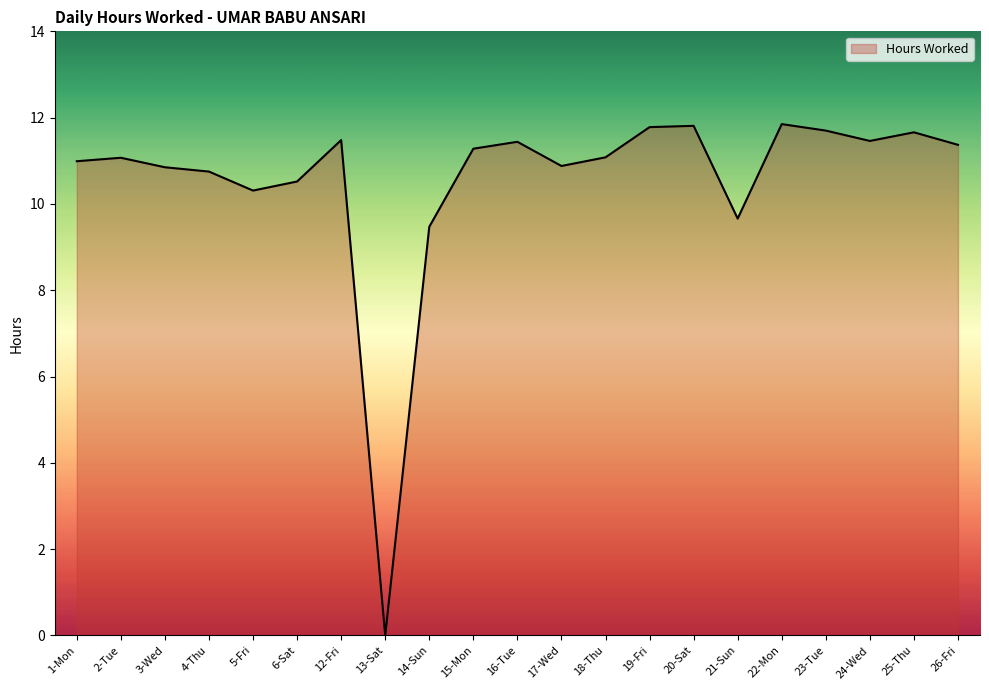

What position from the right is 21-Sun?

6